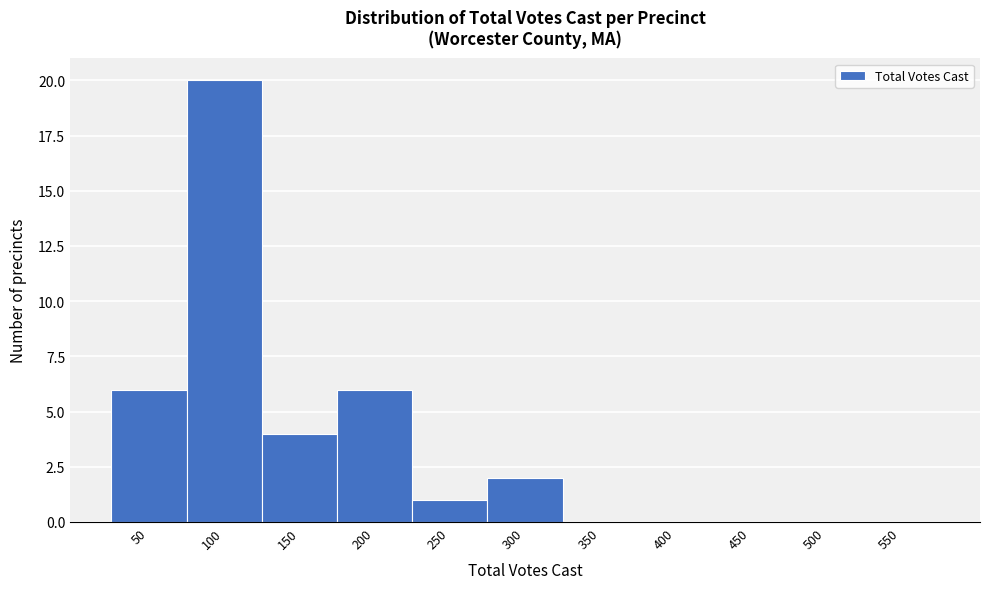

Reading left to right, transcribe all the data shown in this chart.

50=6	100=20	150=4	200=6	250=1	300=2	350=0	400=0	450=0	500=0	550=0